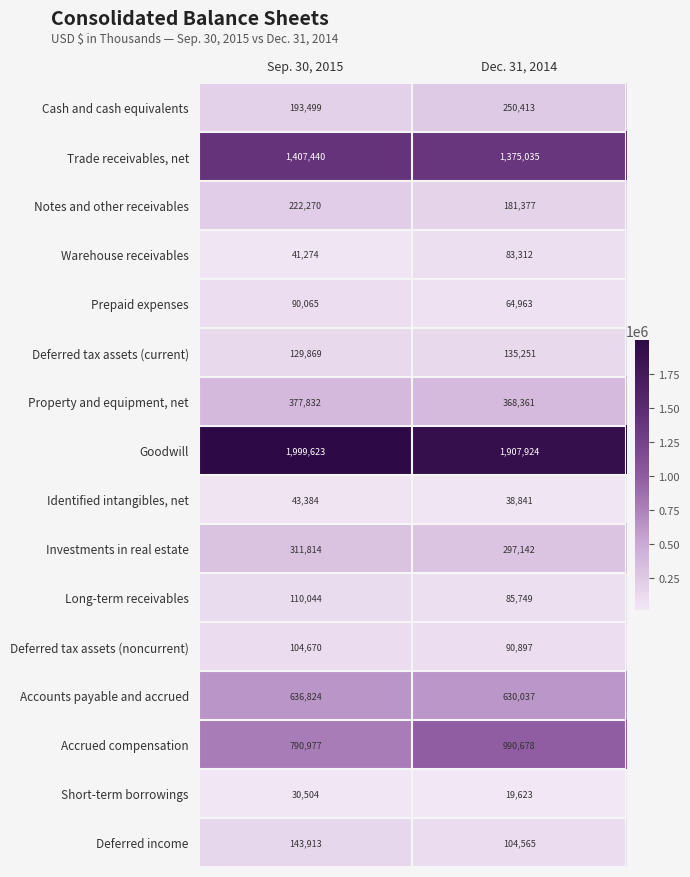

Which category has the lowest value in the Accounts payable and accrued series?

Dec. 31, 2014